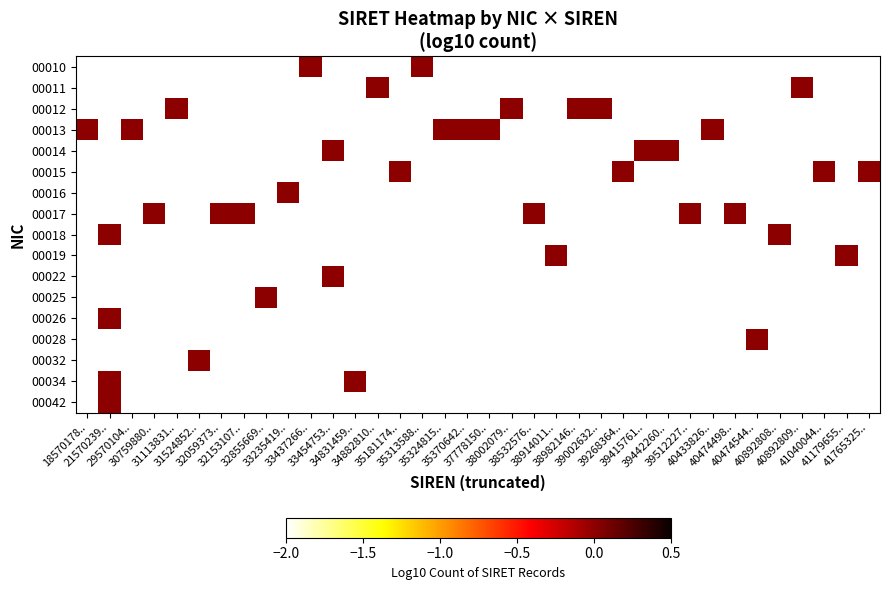

Is the value of 00019 at 38002079.. greater than the value of 00018 at 33437266..?

No